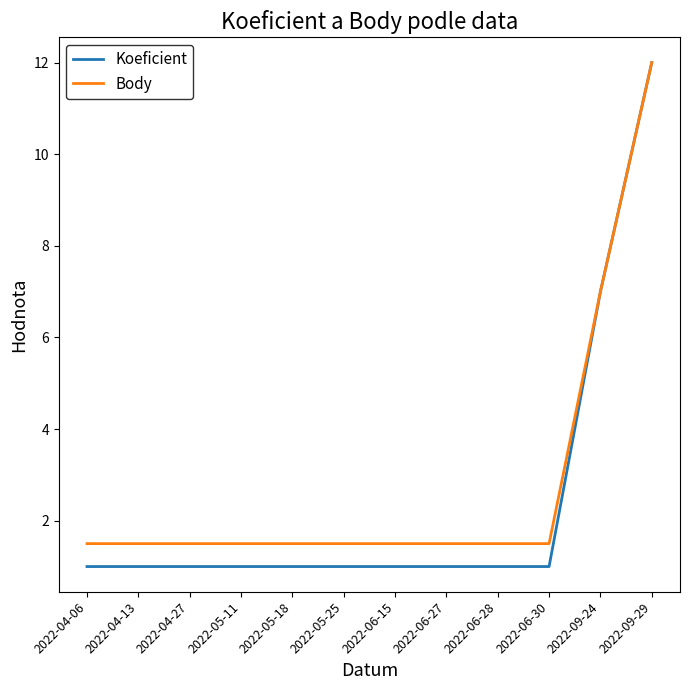

What is the total value across all series at 2022-05-25?

2.5